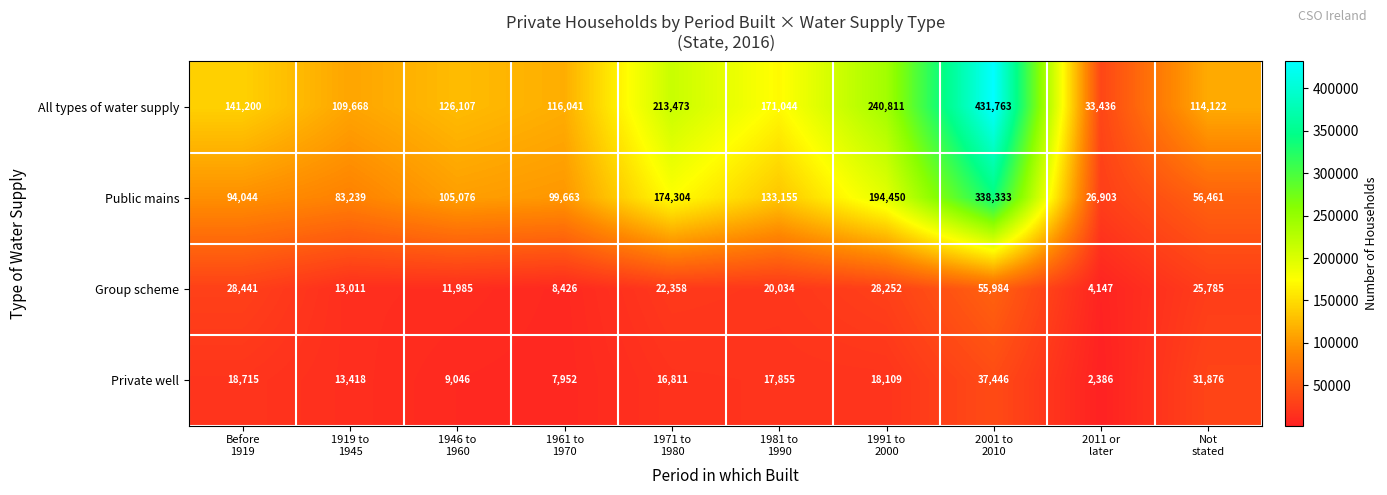

What is the smallest value displayed?

2386